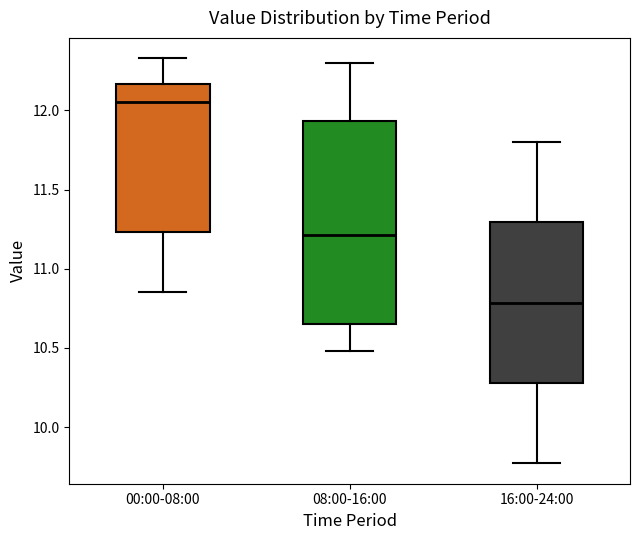

Which box's median line is the highest?

00:00-08:00